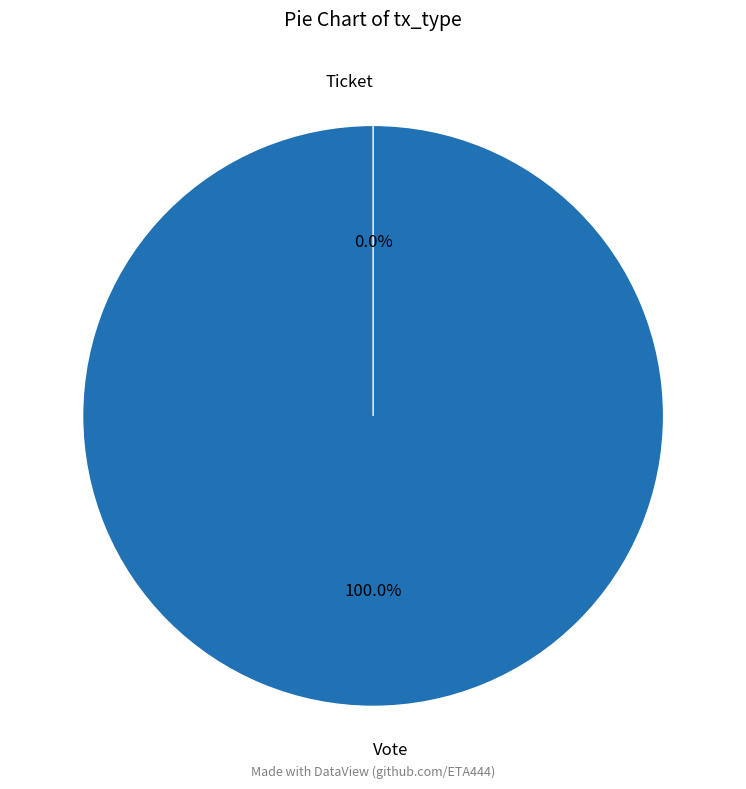

Does Vote represent more than half of the total?

Yes